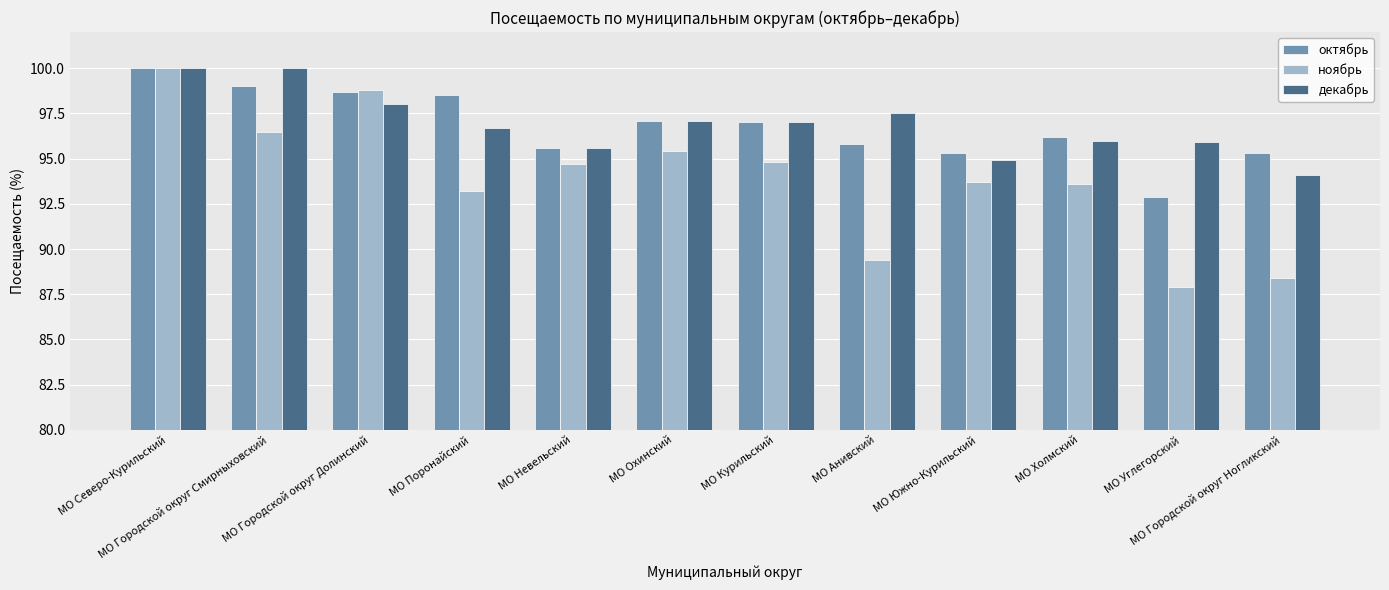

What is the total value across all series at МО Холмский?

285.8